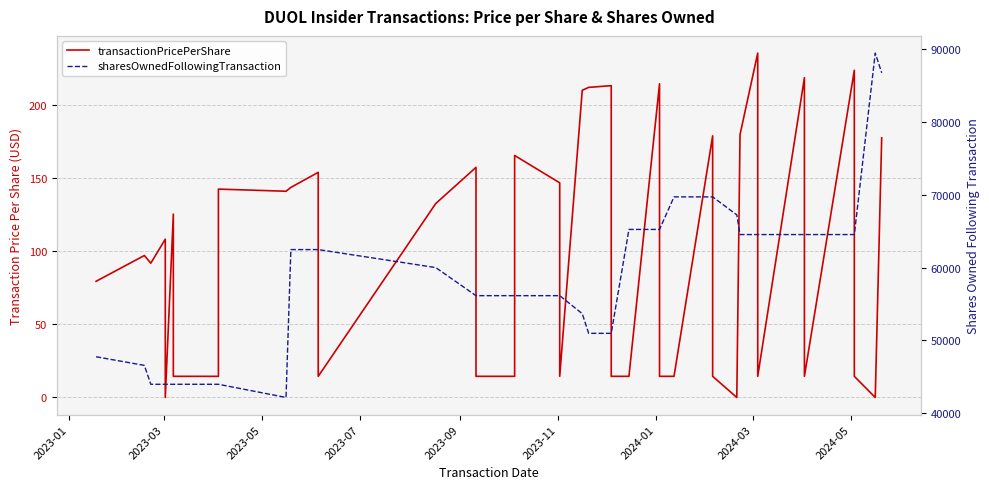

What is the value of the transactionPricePerShare point at the 28th from the left?

14.4